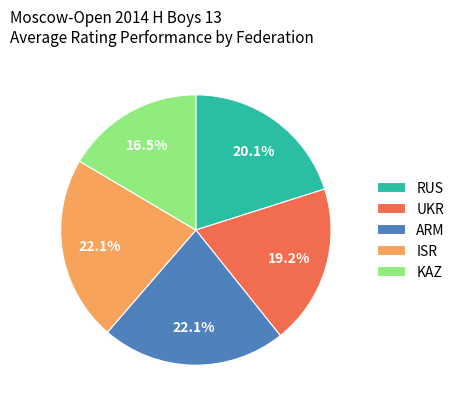

How many slices are in this pie chart?

5